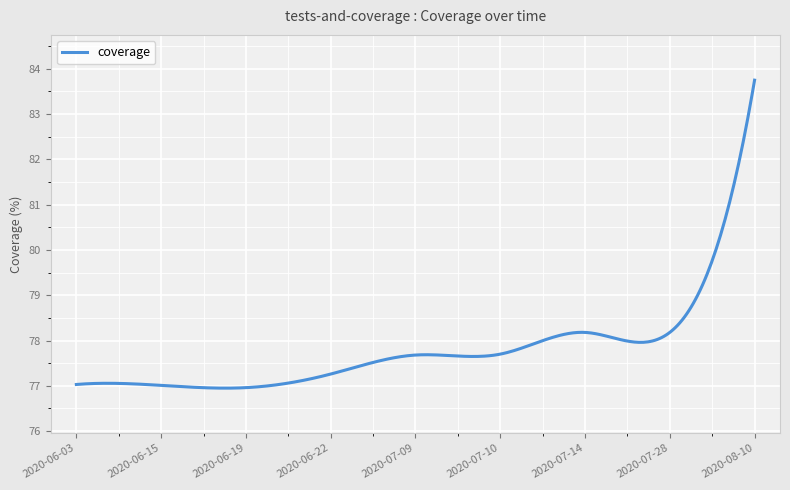

What is the difference between the maximum and minimum values?

6.8